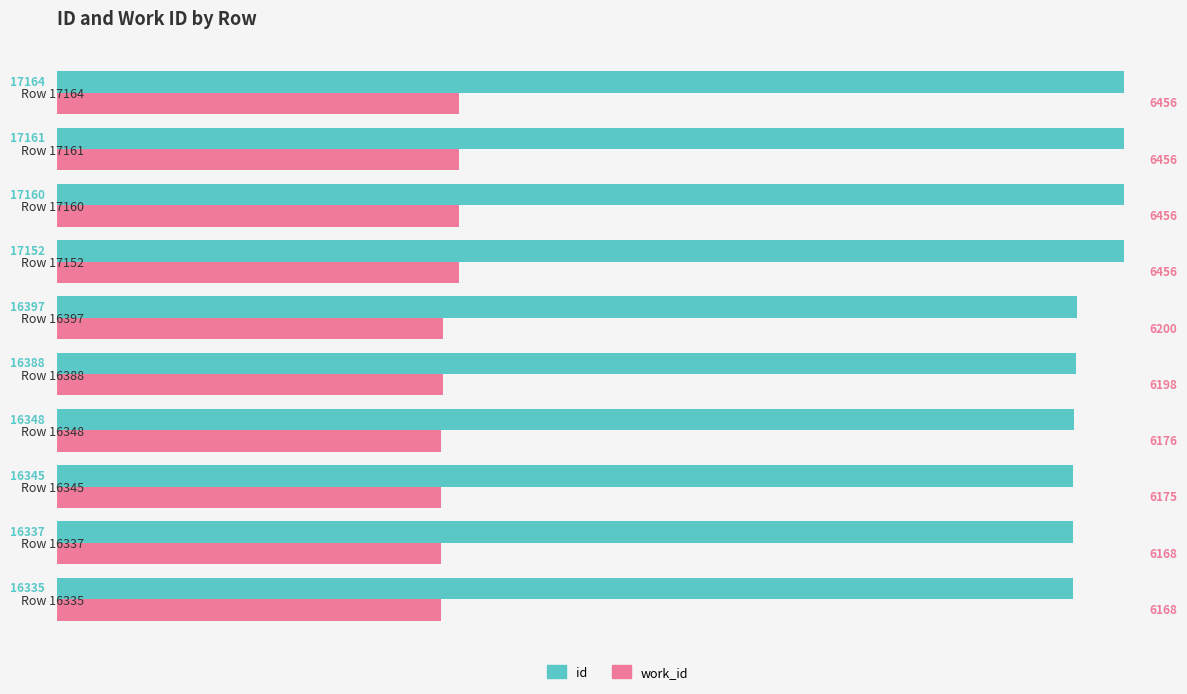

Rank the series by their average value, from lowest to highest.

work_id, id